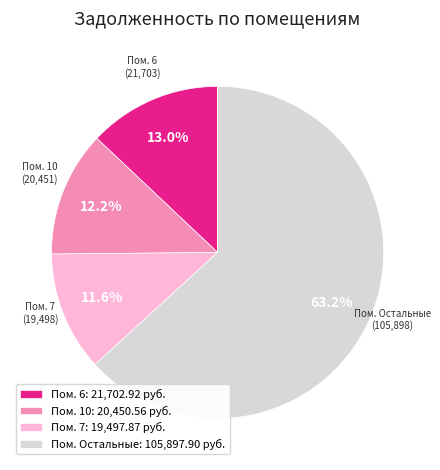

What is the largest slice in the pie chart?

Пом. Остальные: 105,897.90 руб.